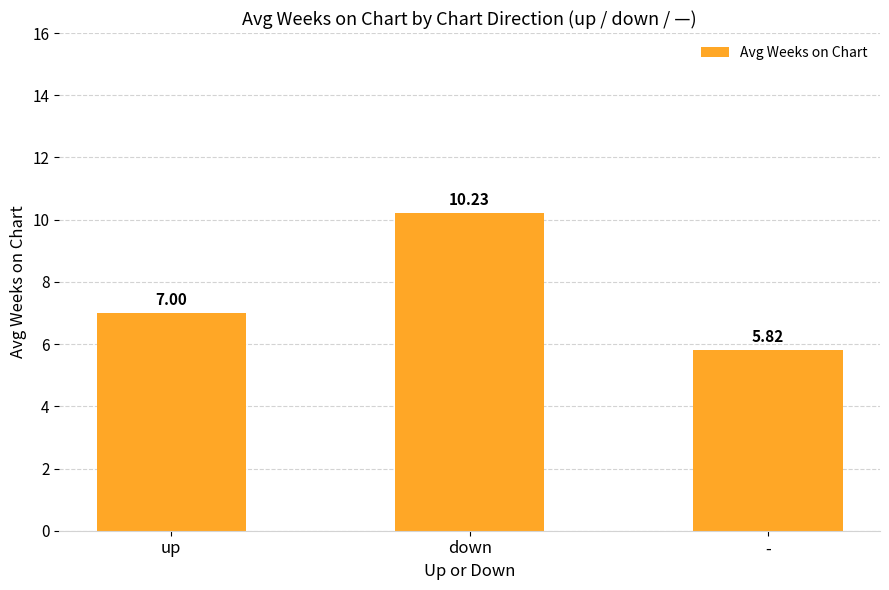

What is the ratio of the value at down to the value at -?

1.8